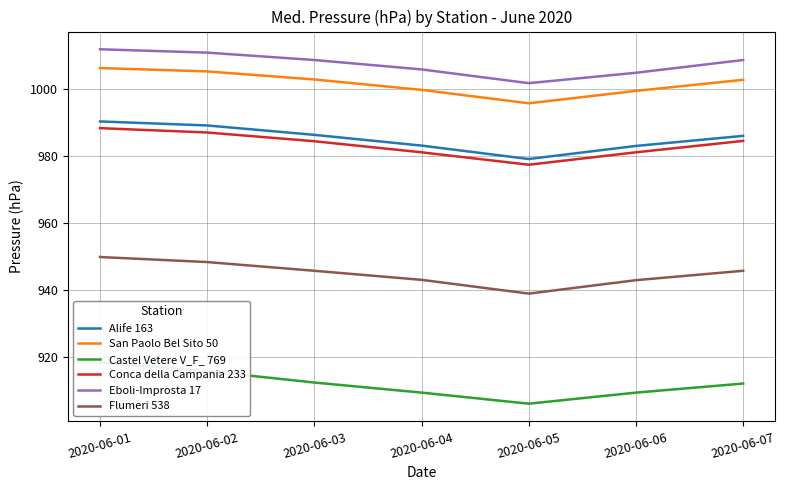

True or false: Conca della Campania 233 has more than 0 points higher than both neighbors.

False